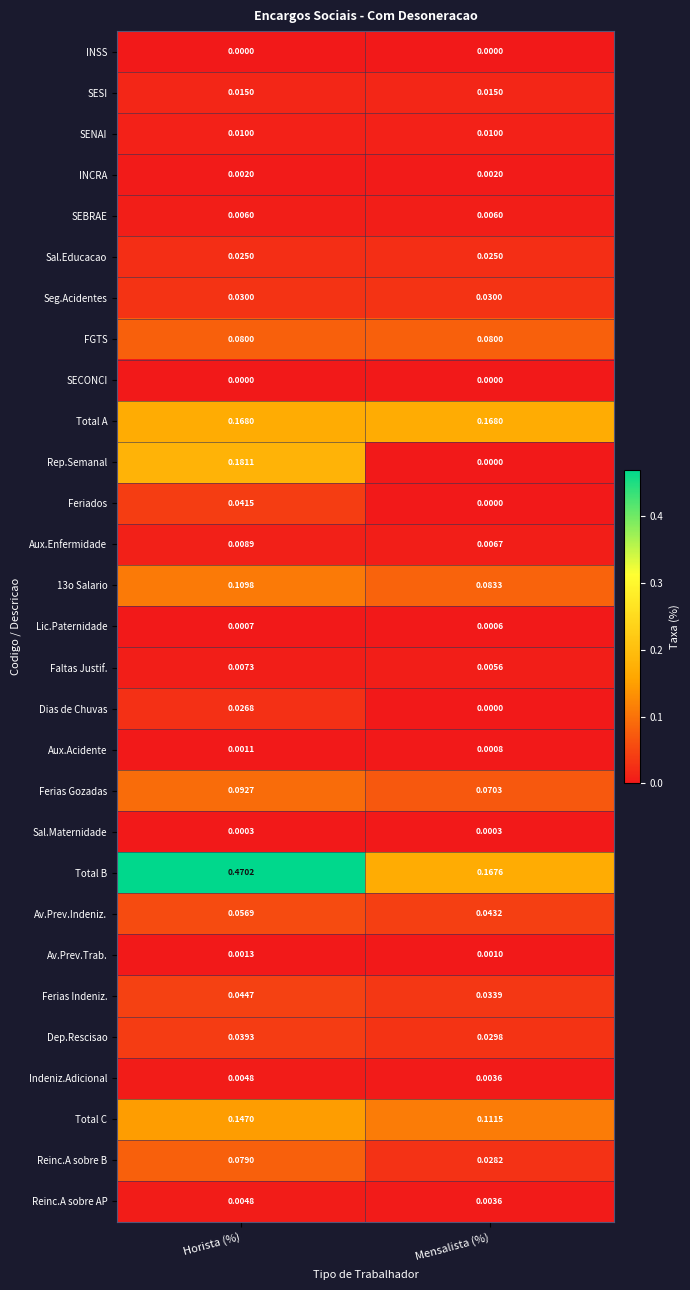

At which label does Reinc.A sobre AP reach its peak?

Horista (%)